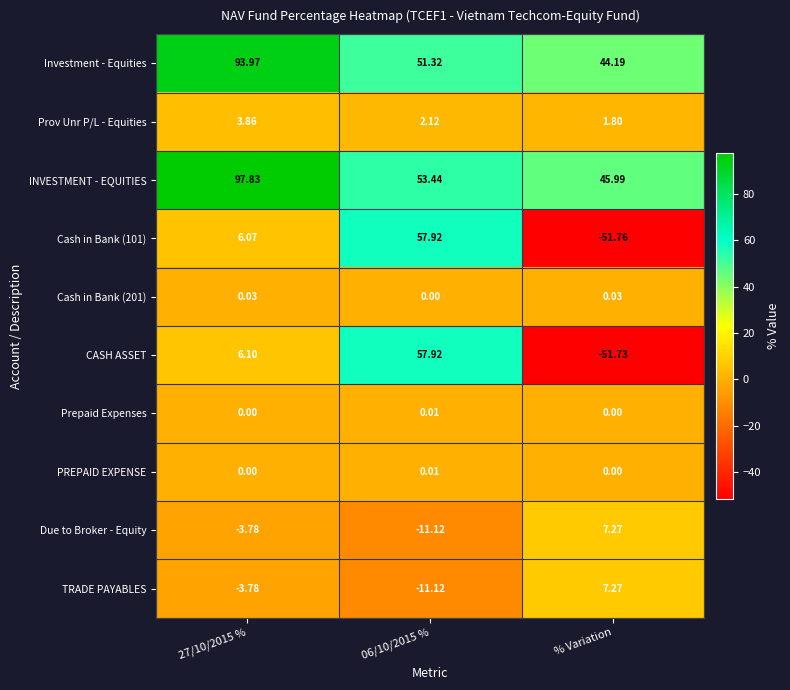

How many distinct data groups are displayed?

10